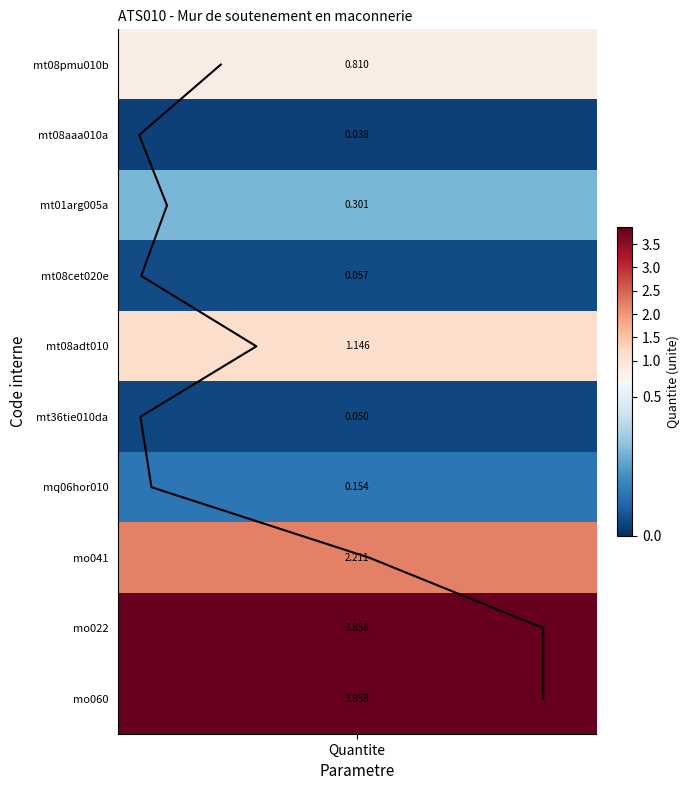

The value at 5 is 8. True or false?

False